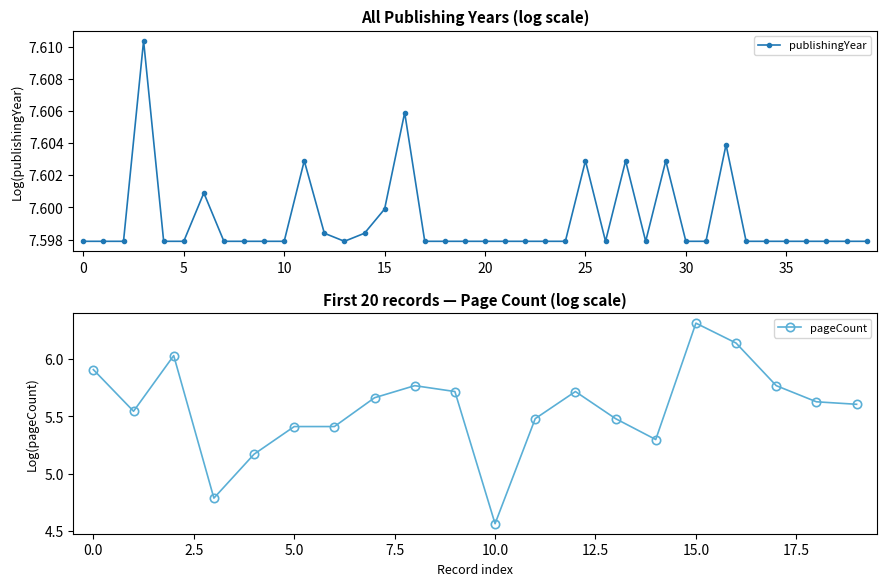

True or false: publishingYear has more than 0 interior local peaks.

True